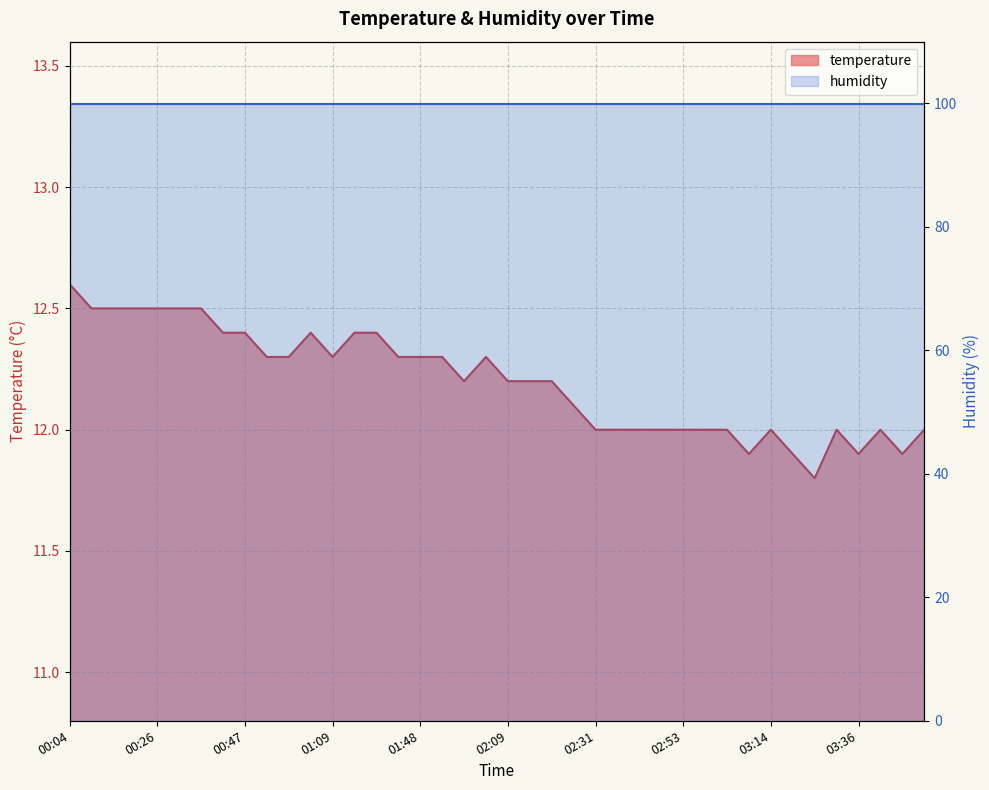

What is the ratio of the value at 00:31 to the value at 00:04?

1.0